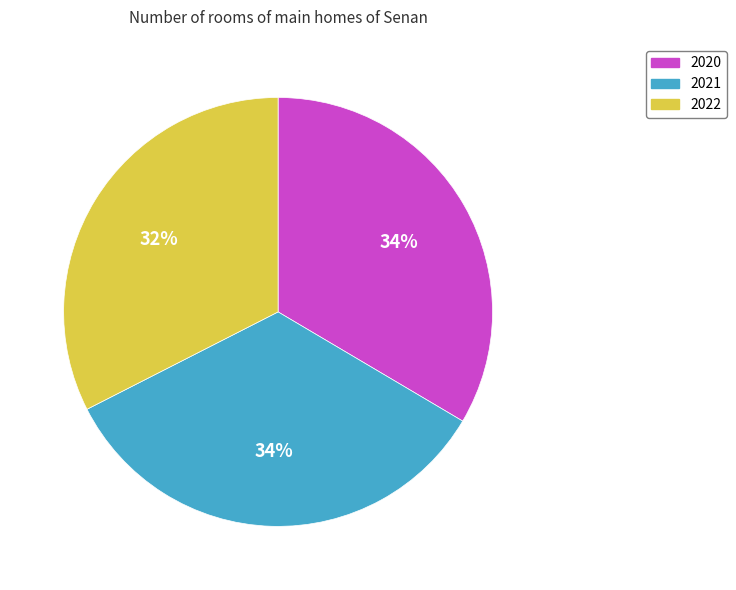

To the nearest percent, what percentage of the pie is 2021?

34%